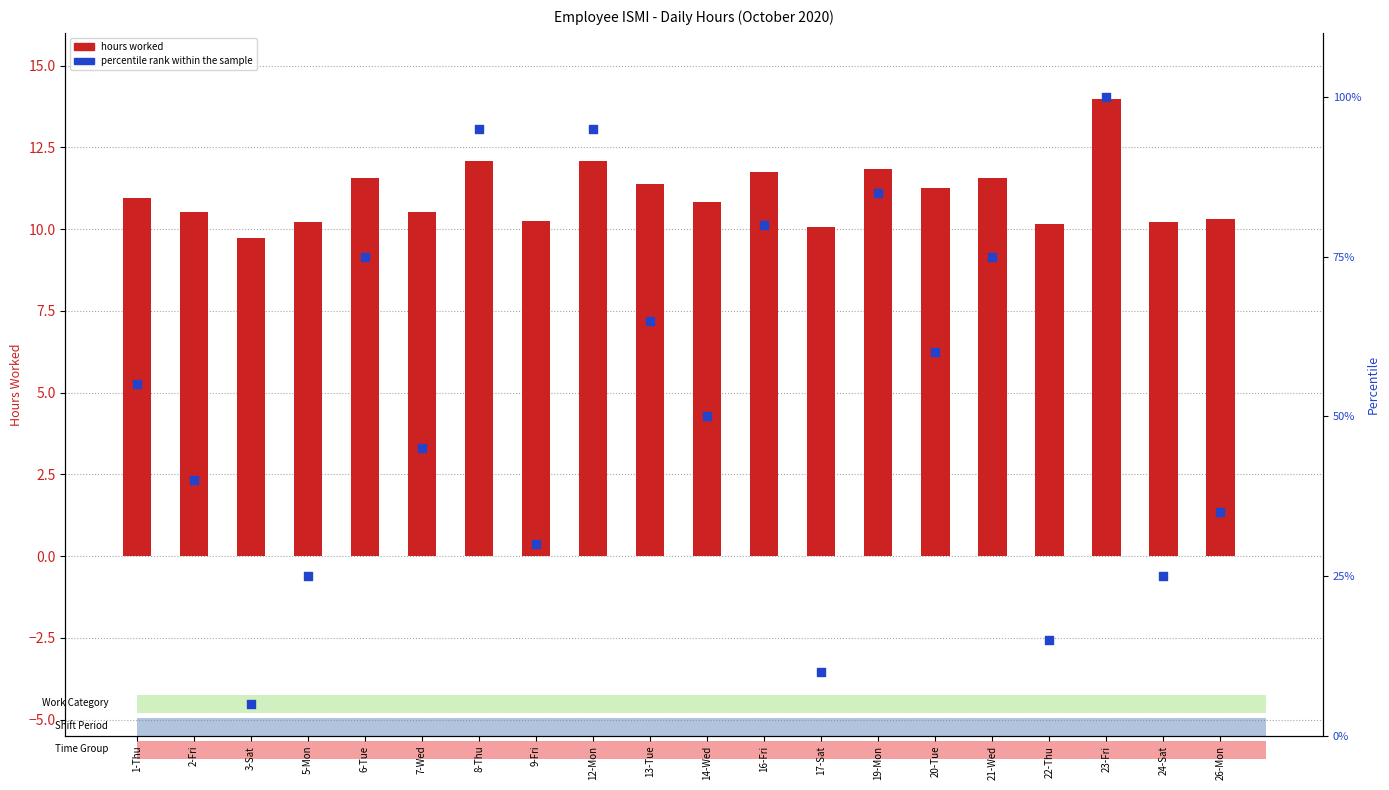

Is the value of hours worked at 26-Mon greater than the value of percentile rank within the sample at 5-Mon?

No